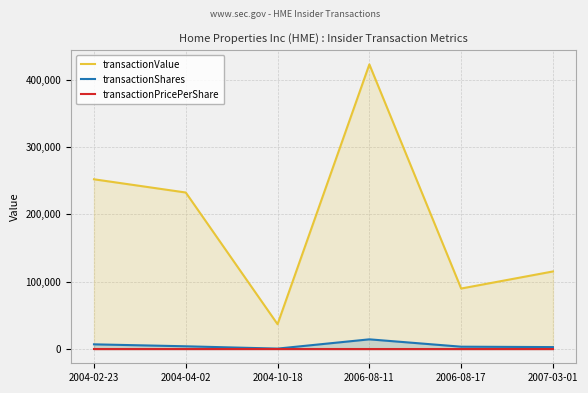

Where does the transactionPricePerShare series first go above 39?

2004-04-02